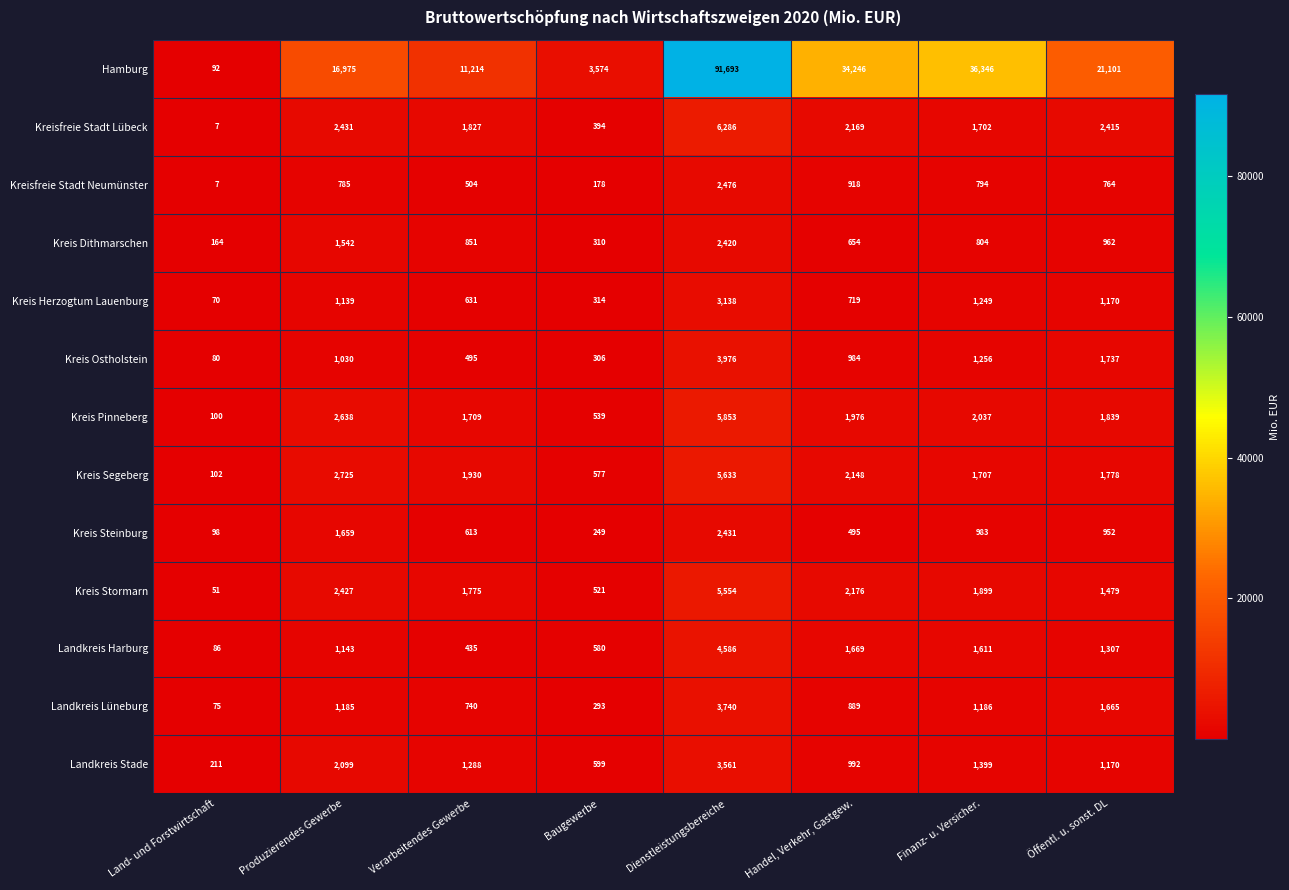

What is the total value across all series at Verarbeitendes Gewerbe?

24012